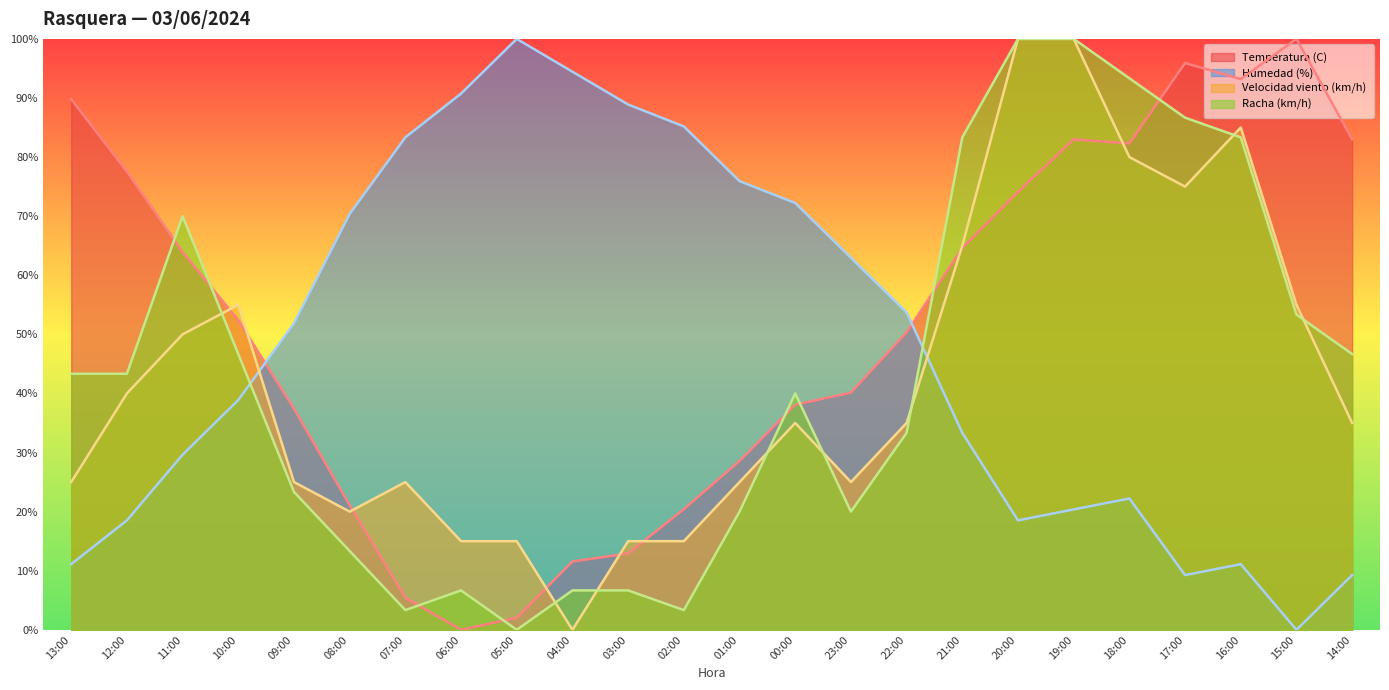

Is the value of Velocidad viento (km/h) at 15:00 greater than the value of Humedad (%) at 06:00?

No